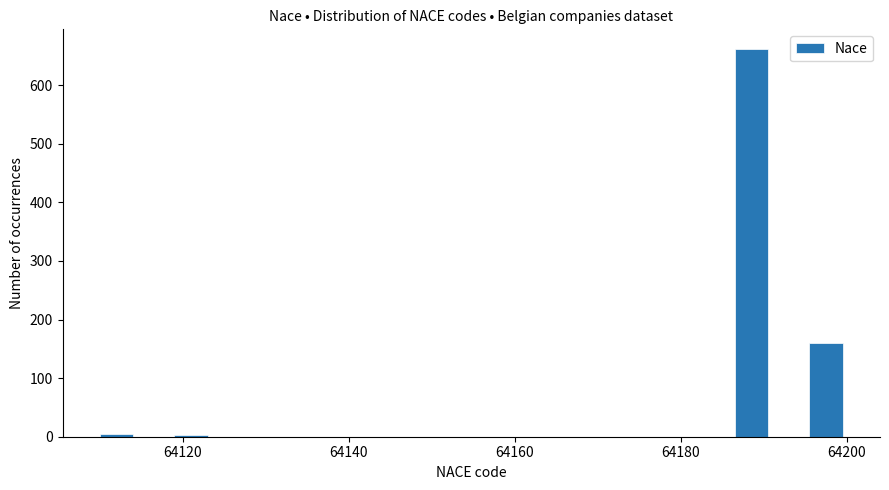

Read against the x-axis, roughly where is the centre of the tallest bar?

64188